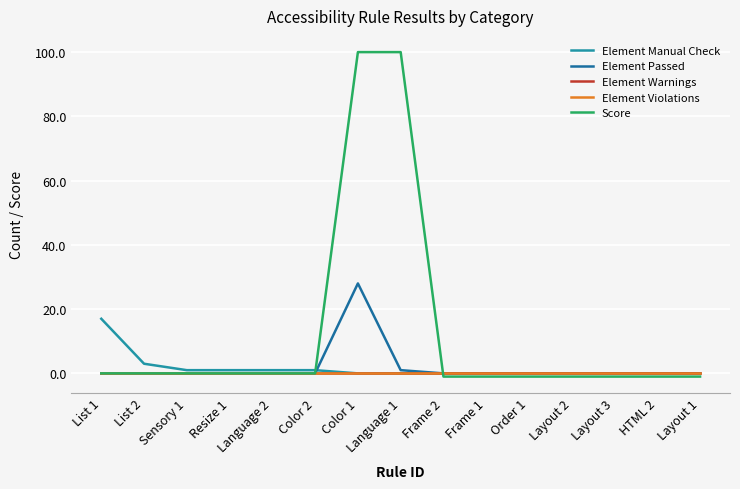

Does the chart display data point markers on the line(s)?

No